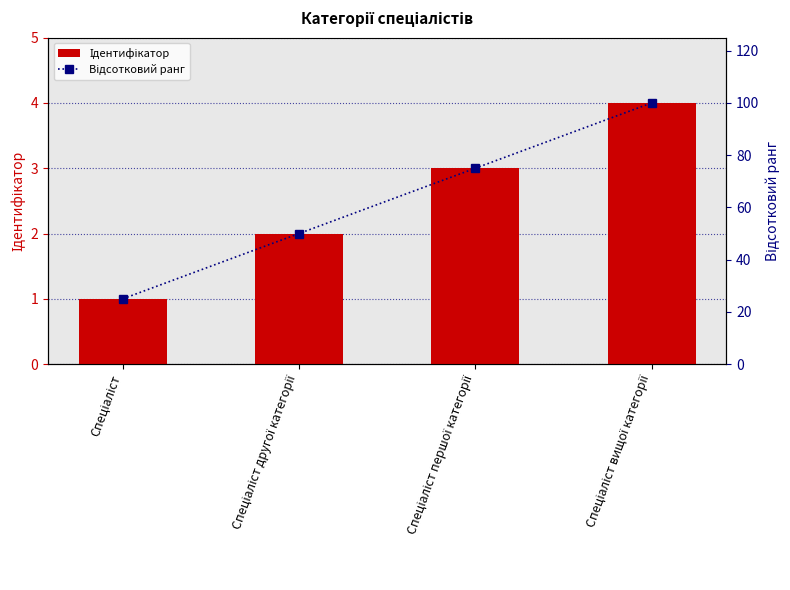

Which series has the largest total across all categories?

Відсотковий ранг